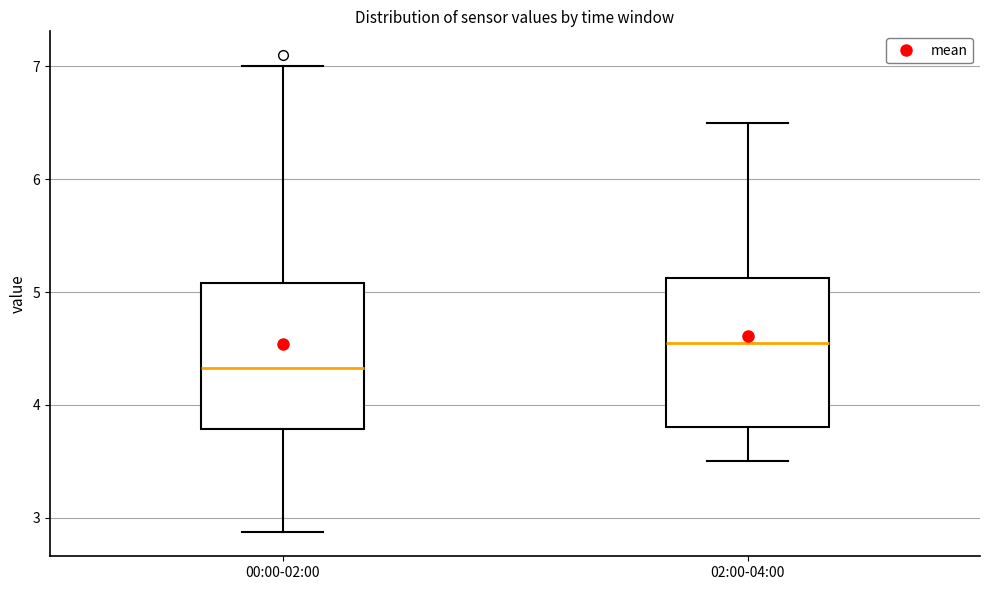

Reading left to right, transcribe this box plot: for each box, give where its median line is, the range the box spans, and where its two whiskers end, as read against the y-axis. The values are not printed on the chart, so give them approximately, as read against the axis.

00:00-02:00: median 4.3, box 3.8 to 5.1, whiskers 2.9 to 7.0
02:00-04:00: median 4.6, box 3.8 to 5.1, whiskers 3.5 to 6.5